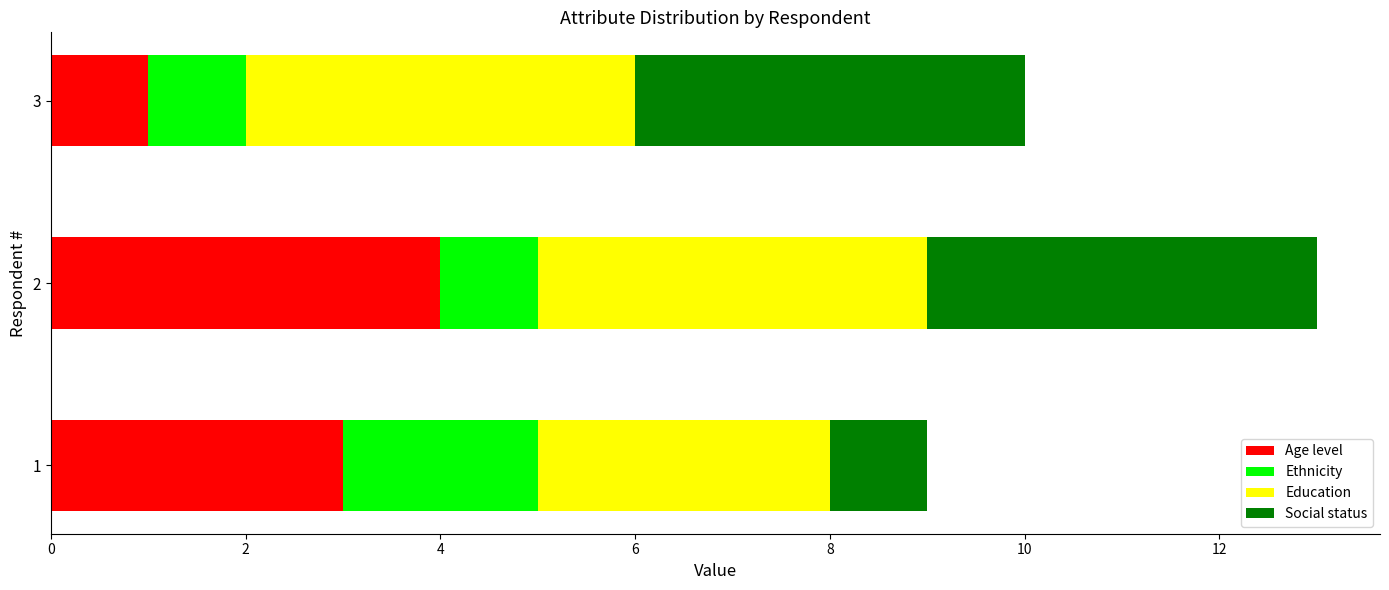

What are all the series names shown in the legend?

Age level, Ethnicity, Education, Social status